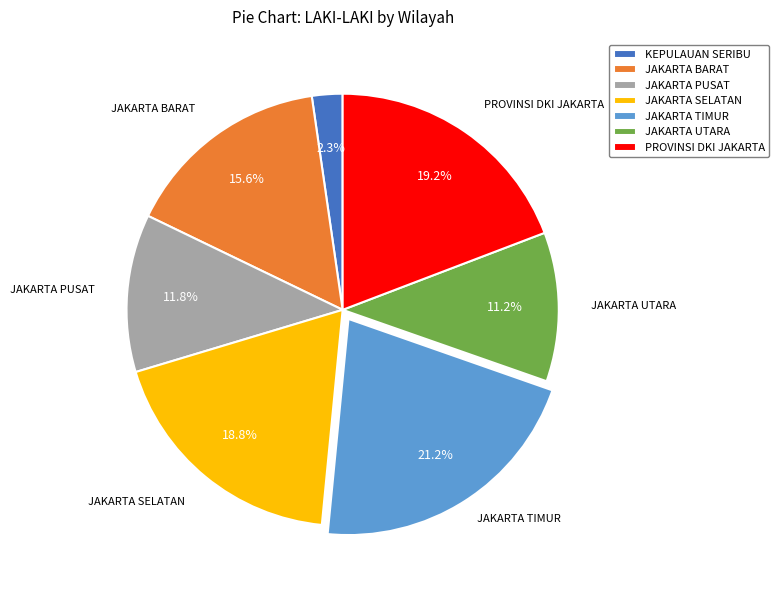

Does JAKARTA BARAT account for over 50% of the chart?

No